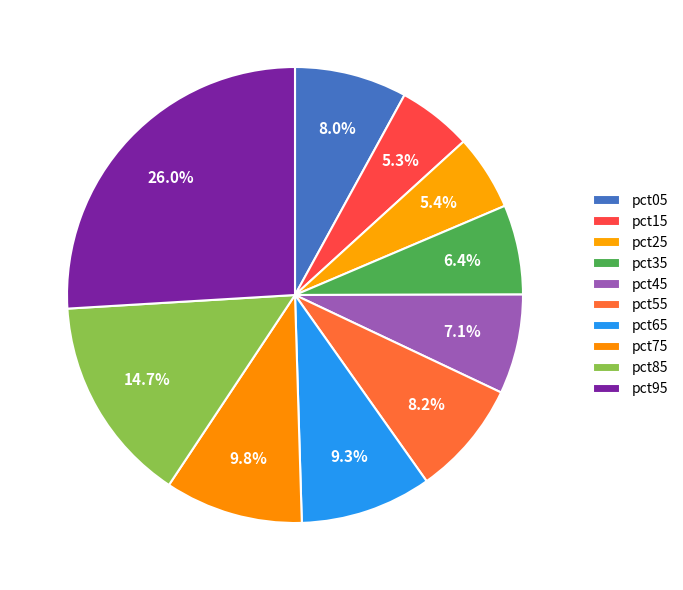

Which category has the biggest portion of the pie?

pct95